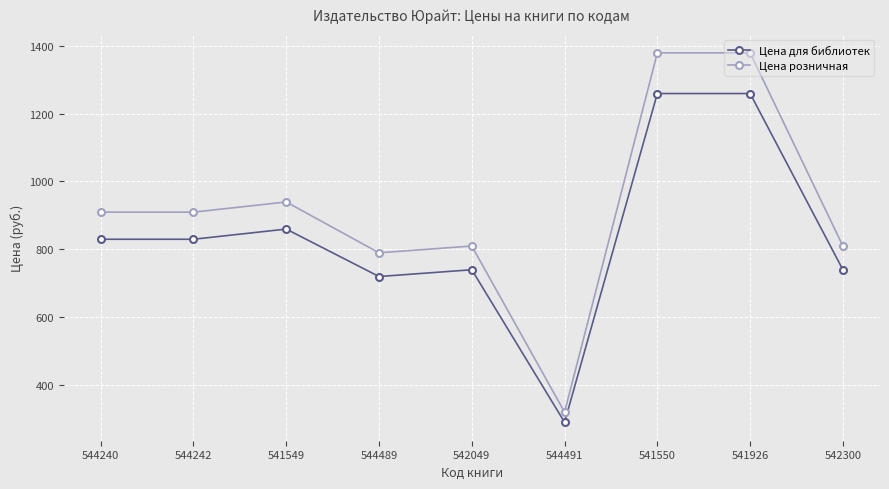

What is the difference between the Цена розничная values at 544240 and 542300?

100